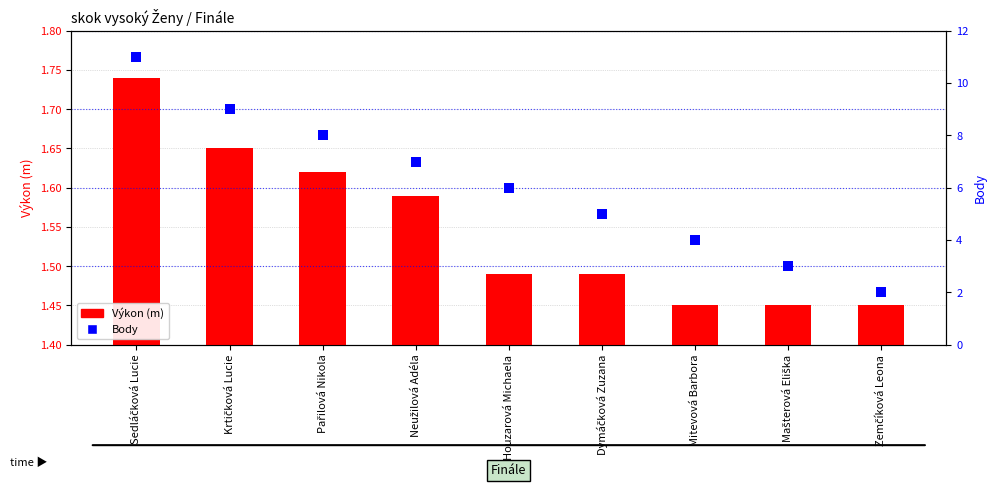

Which series contains the highest Y value?

Body